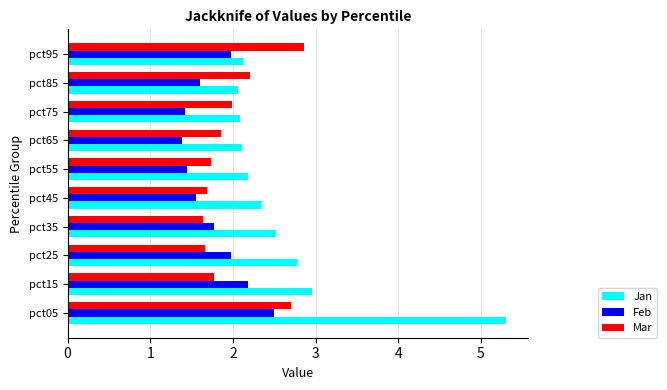

What is the difference between the highest and lowest values at pct35?

0.9